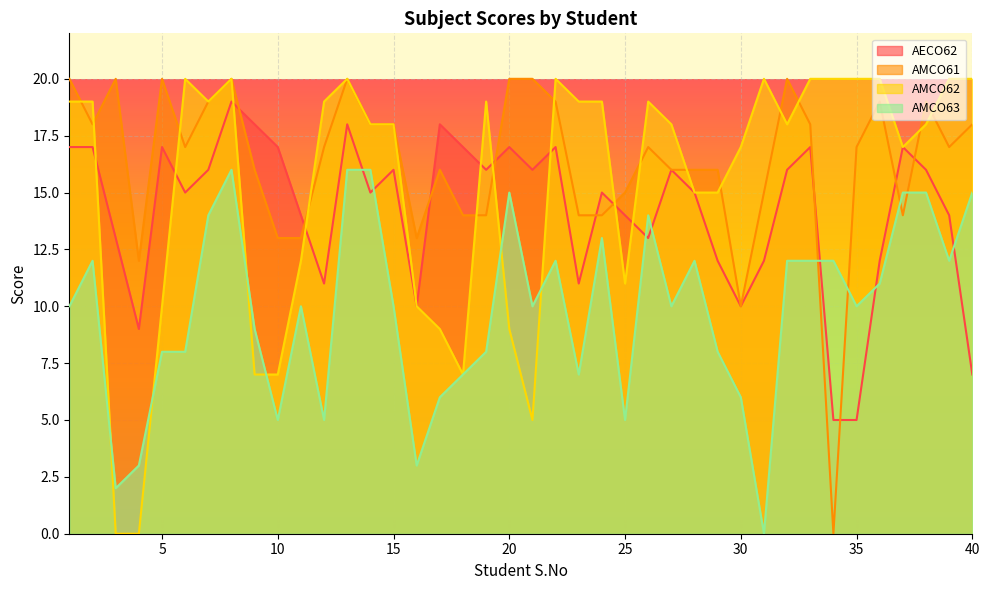

The AECO62 series shows 15 at 24. True or false?

True